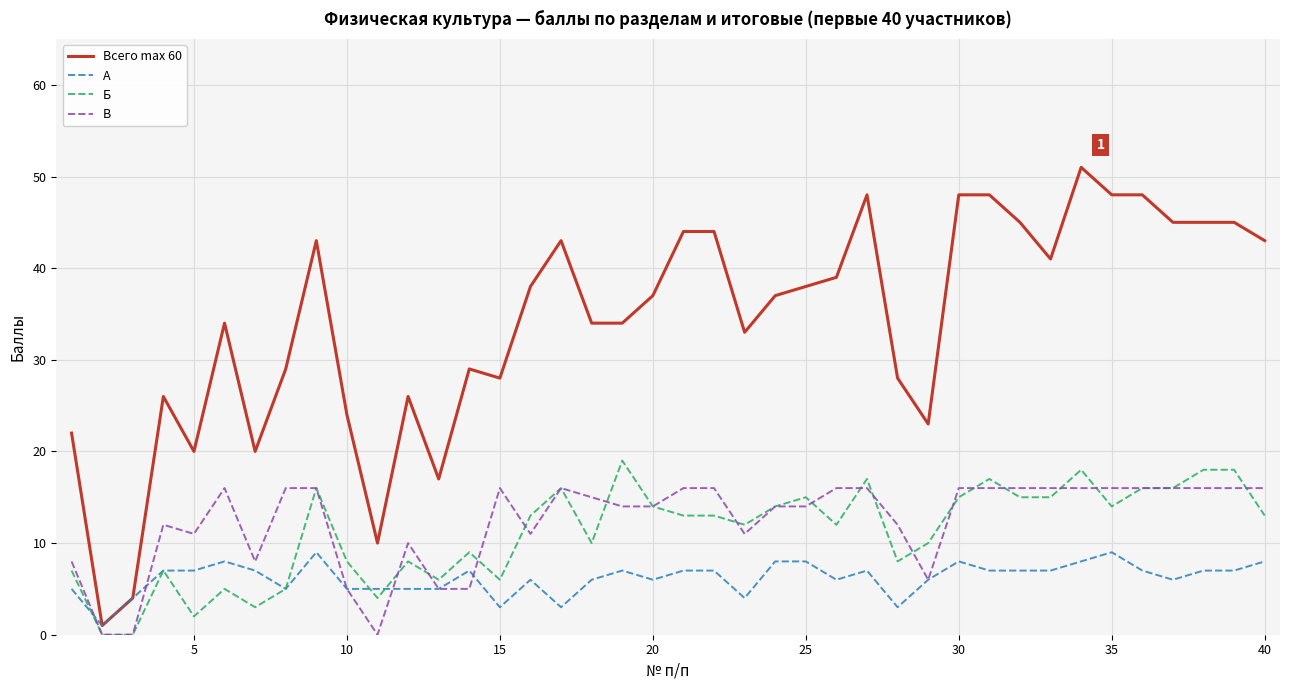

What is the greatest value displayed?

51